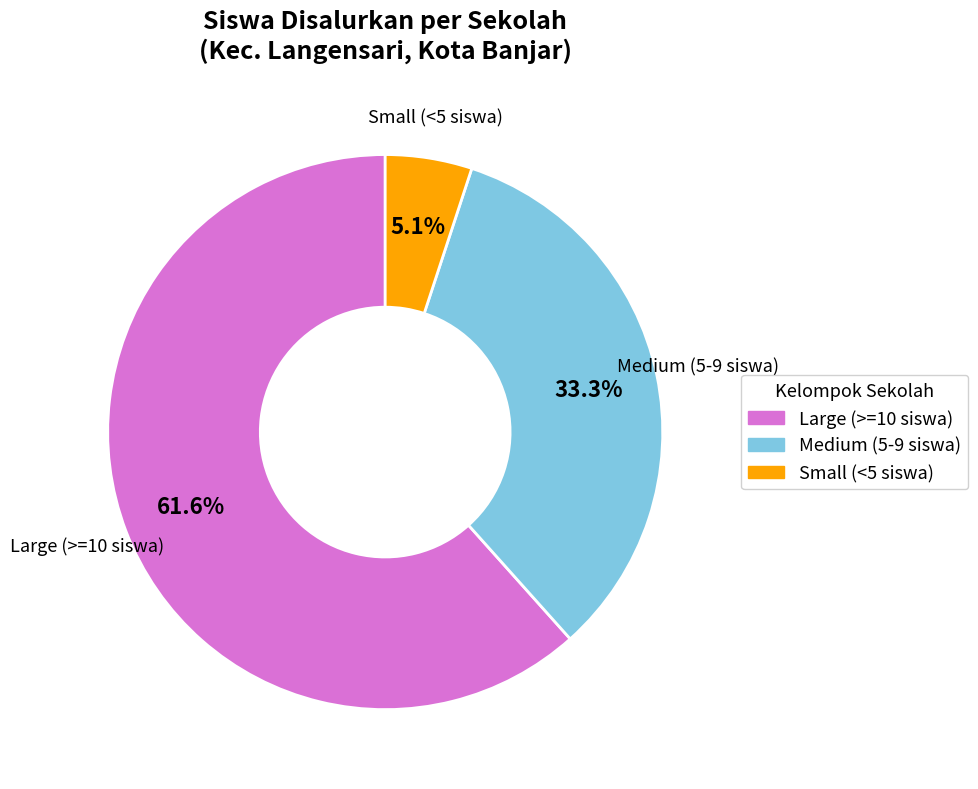

Is there a majority slice in this chart?

Yes